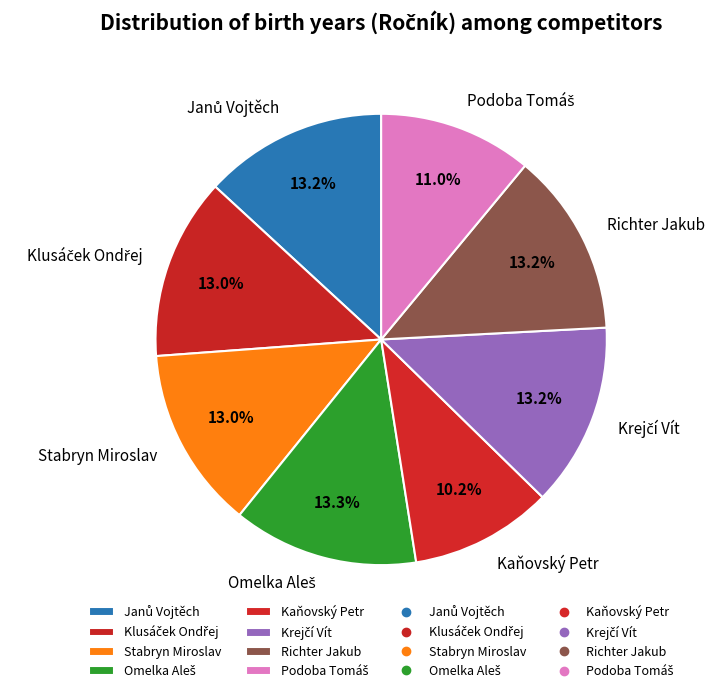

How many segments does this pie chart have?

8